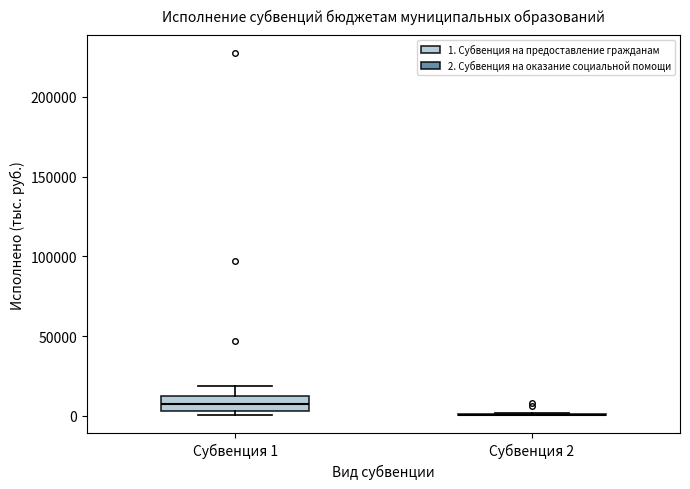

Comparing the boxes themselves (not the whiskers), which one is the tallest?

Субвенция 1